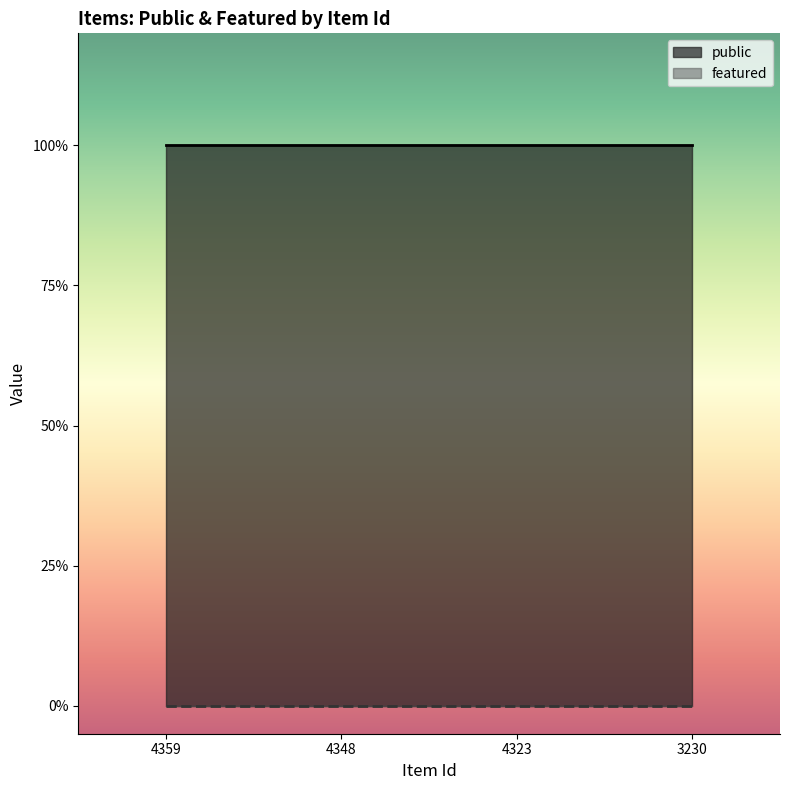

True or false: public has more than 0 interior local peaks.

False